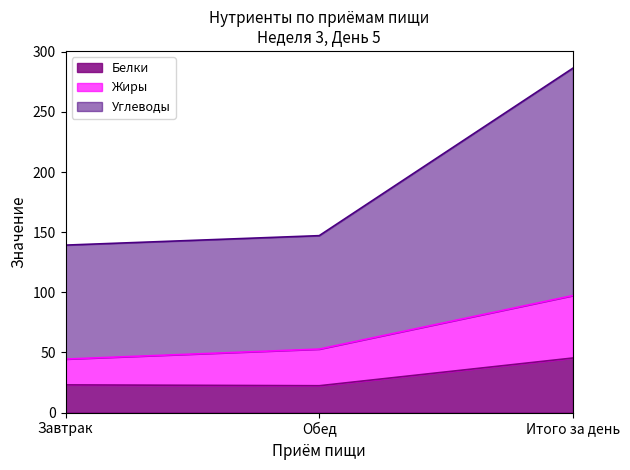

Rank the series by their average value, from lowest to highest.

Белки, Жиры, Углеводы